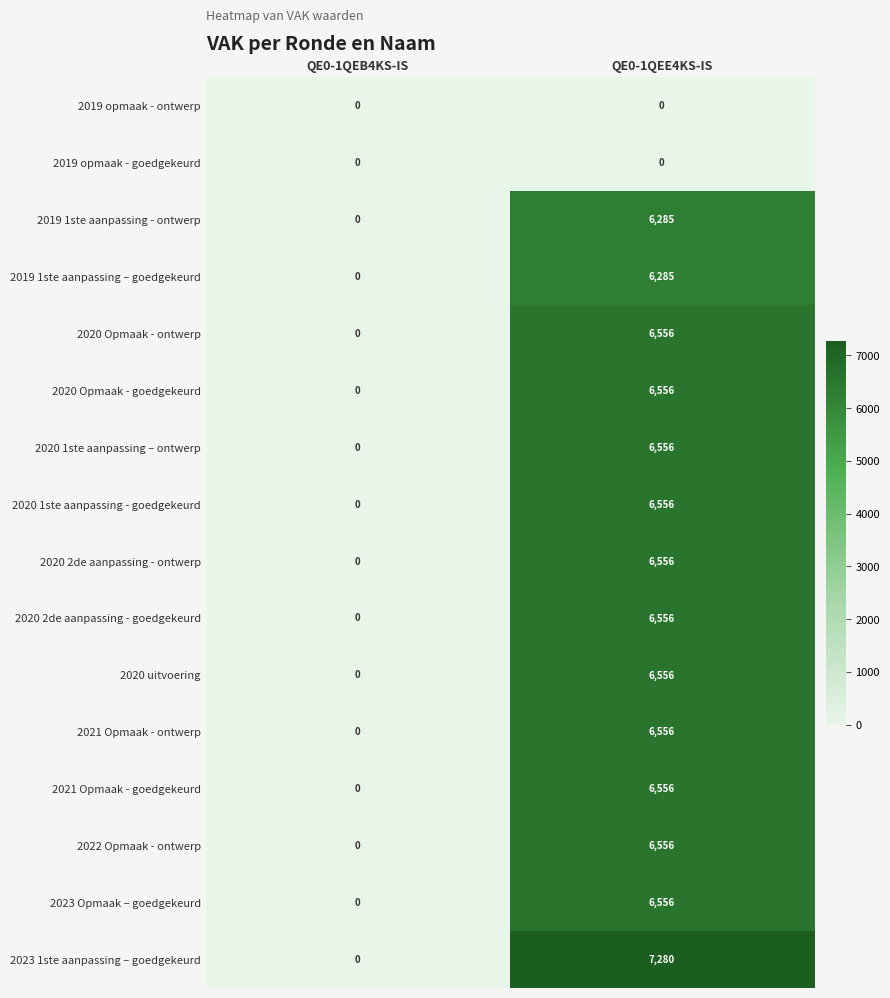

Which series has the largest total across all categories?

2023 1ste aanpassing – goedgekeurd